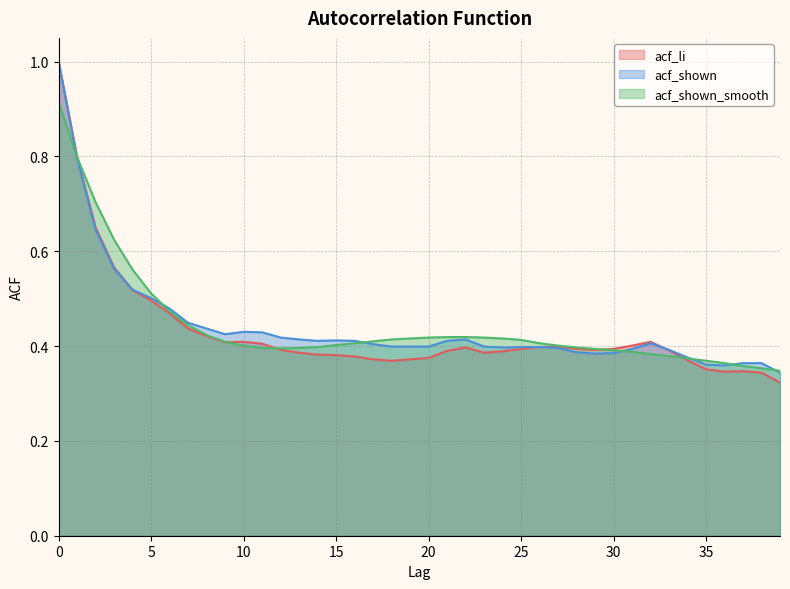

What is the total value across all series at 21?

1.2